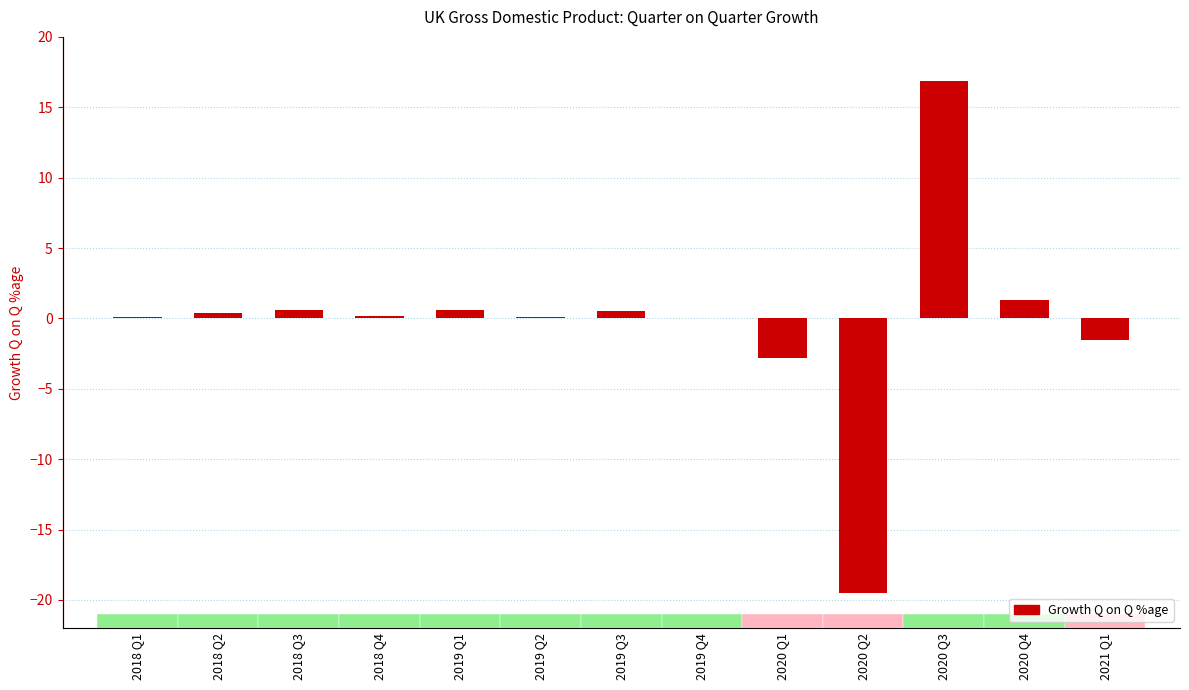

What is the change in value from 2018 Q2 to 2020 Q3?

+16.5